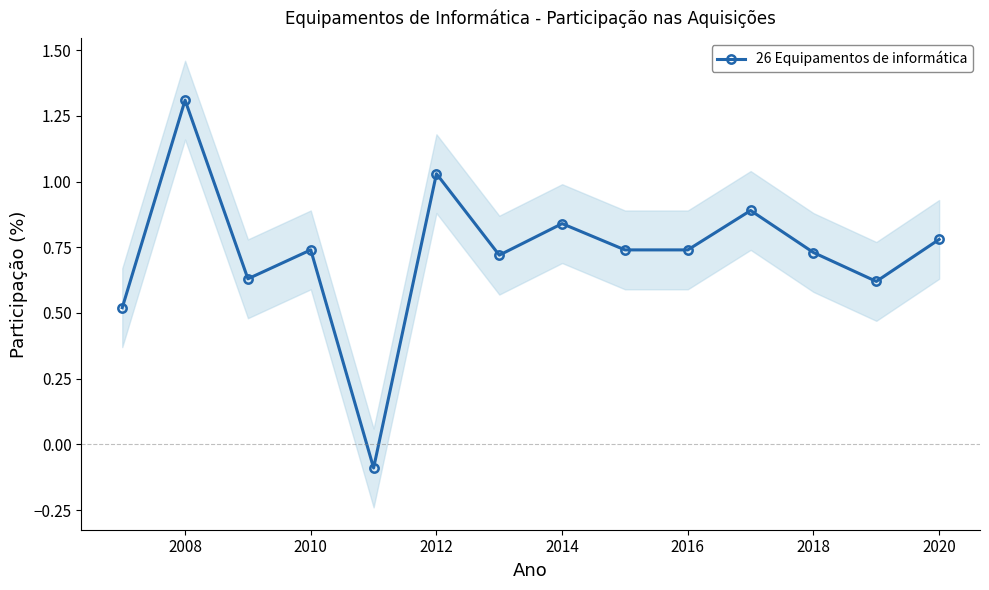

How many interior local valleys (lower than both neighbors) does the data have?

4